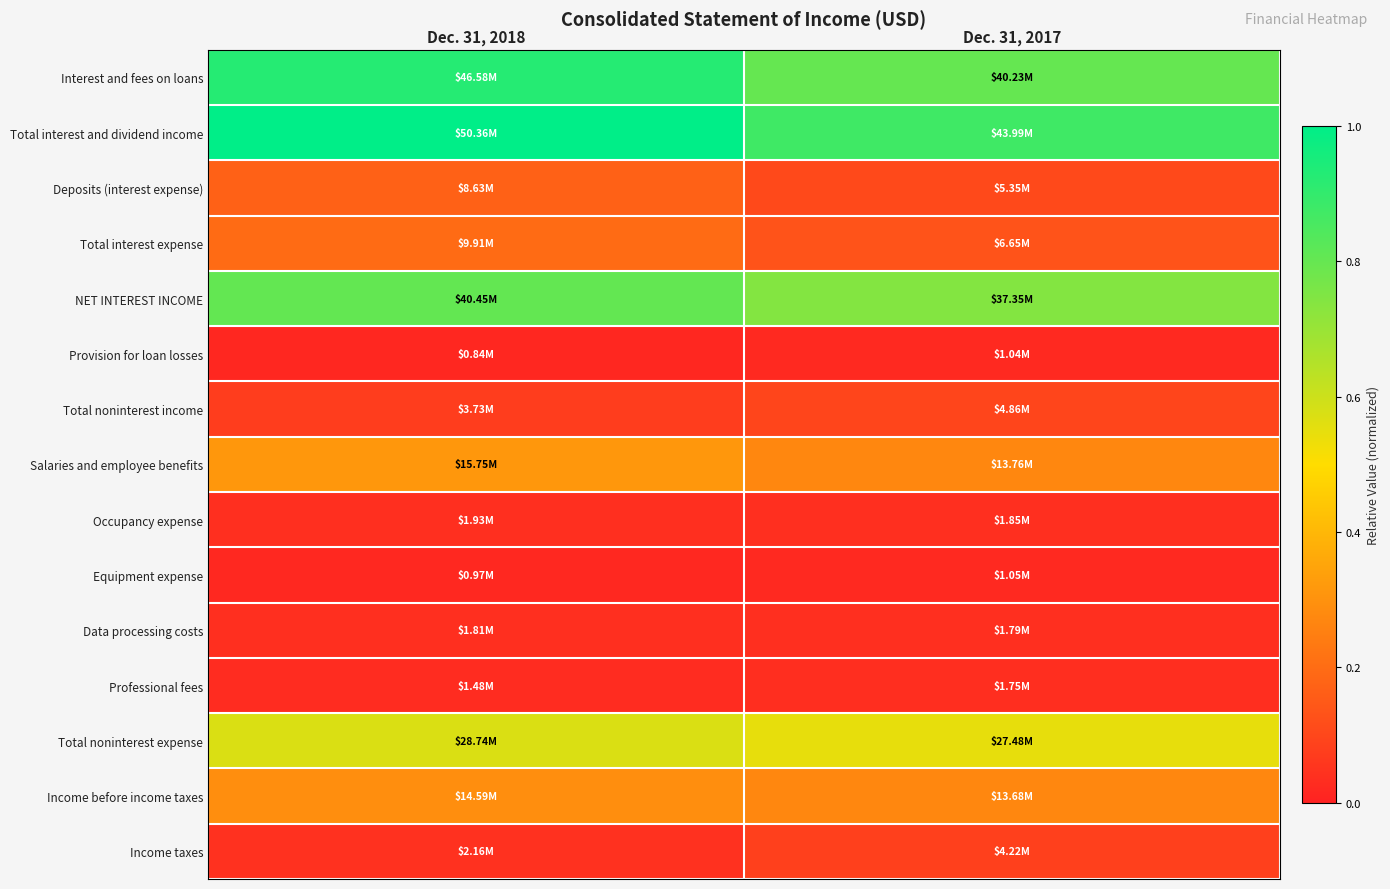

At how many categories does at least one series exceed 0?

2